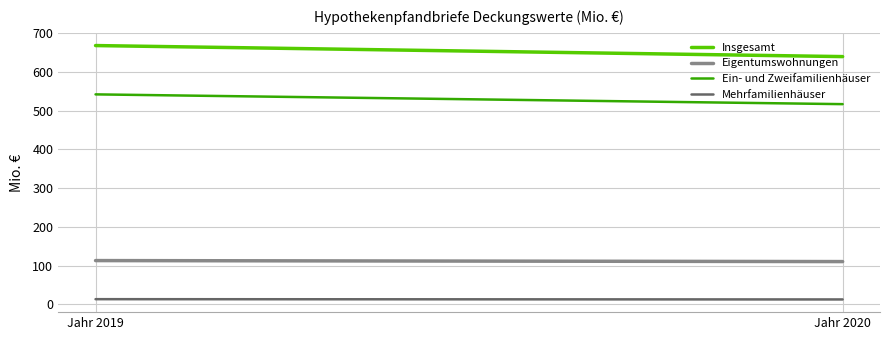

Which series changed the most between Jahr 2019 and Jahr 2020?

Insgesamt